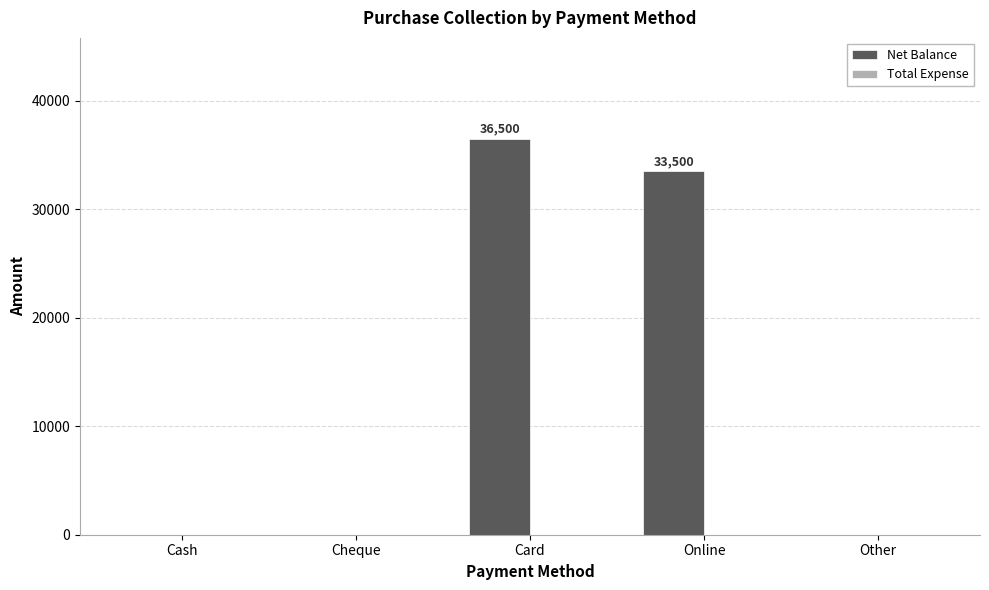

Is it true that the value at Card is 36500?

True